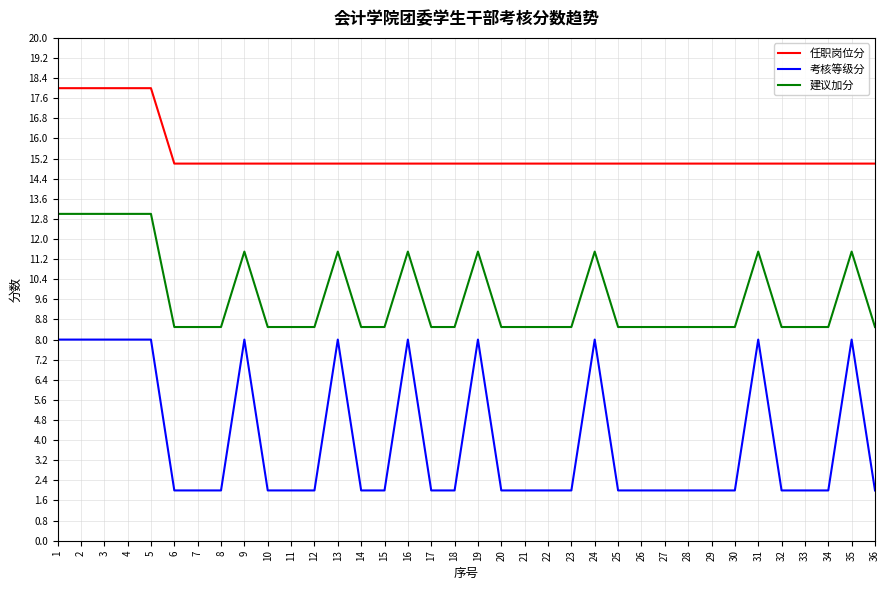

True or false: 建议加分 and 考核等级分 intersect in this chart.

False